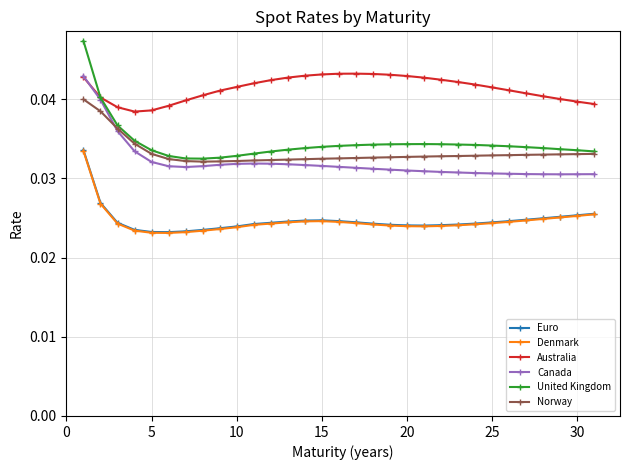

What are all the series names shown in the legend?

Euro, Denmark, Australia, Canada, United Kingdom, Norway